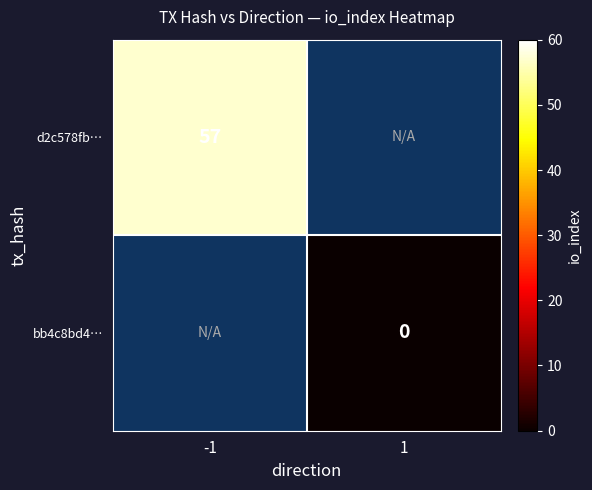

The value of d2c578fb… at -1 is 57. True or false?

True